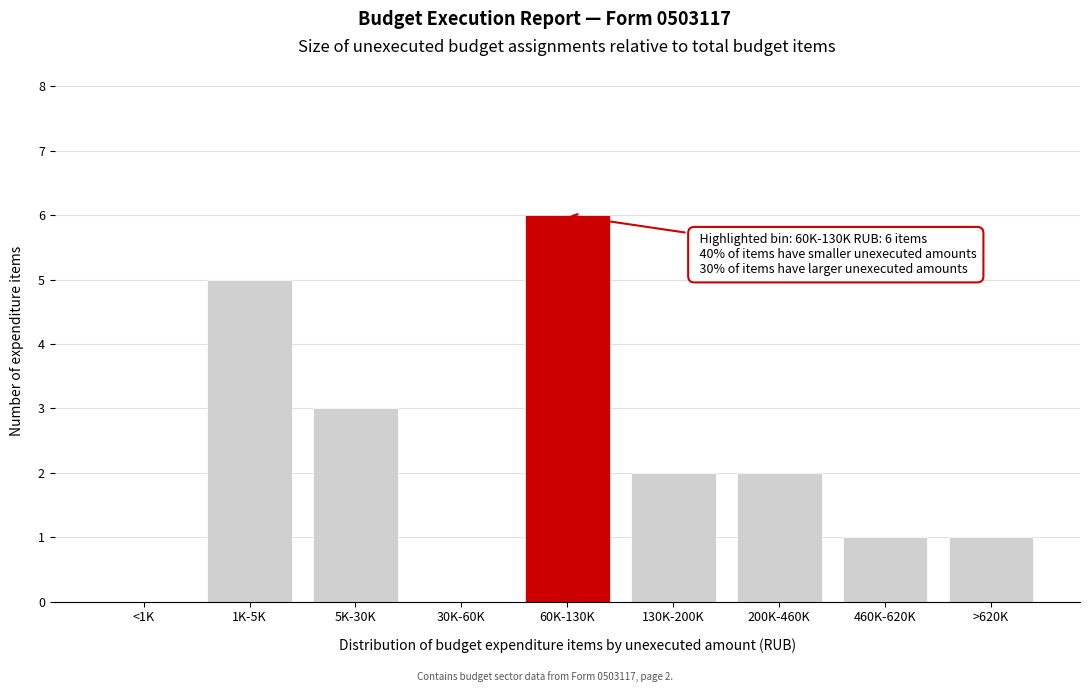

Reading left to right, list all the values displayed in this chart.

<1K=0	1K-5K=5	5K-30K=3	30K-60K=0	60K-130K=6	130K-200K=2	200K-460K=2	460K-620K=1	>620K=1